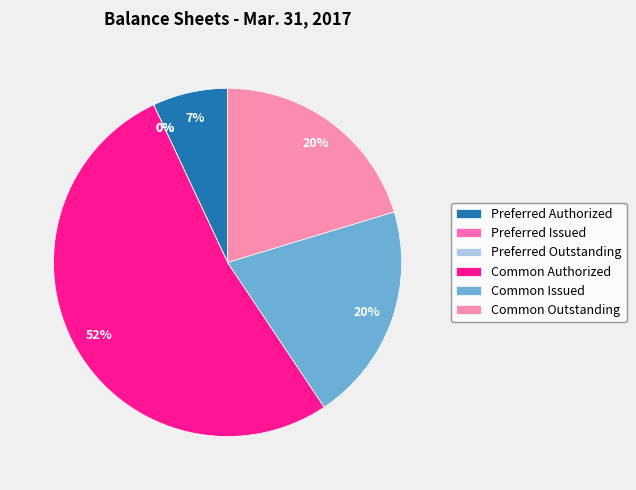

What percentage is NOT represented by Preferred Issued?

100.0%